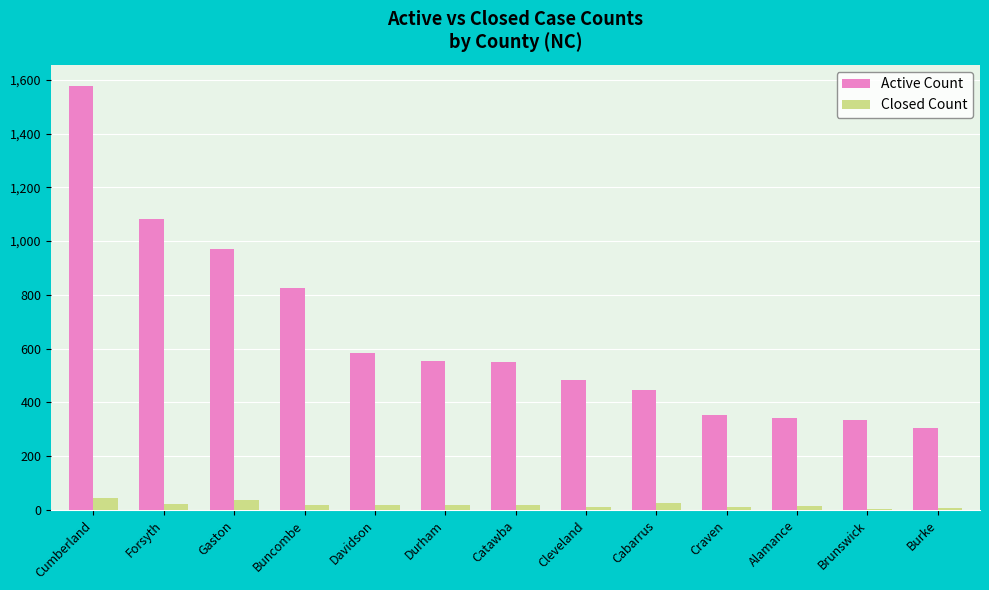

How many data points does each series have?

13